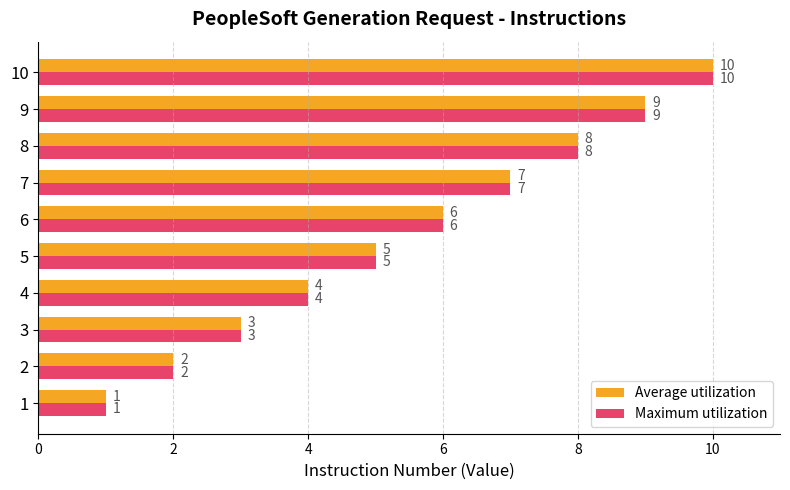

The Maximum utilization series shows 8 at 5. True or false?

False